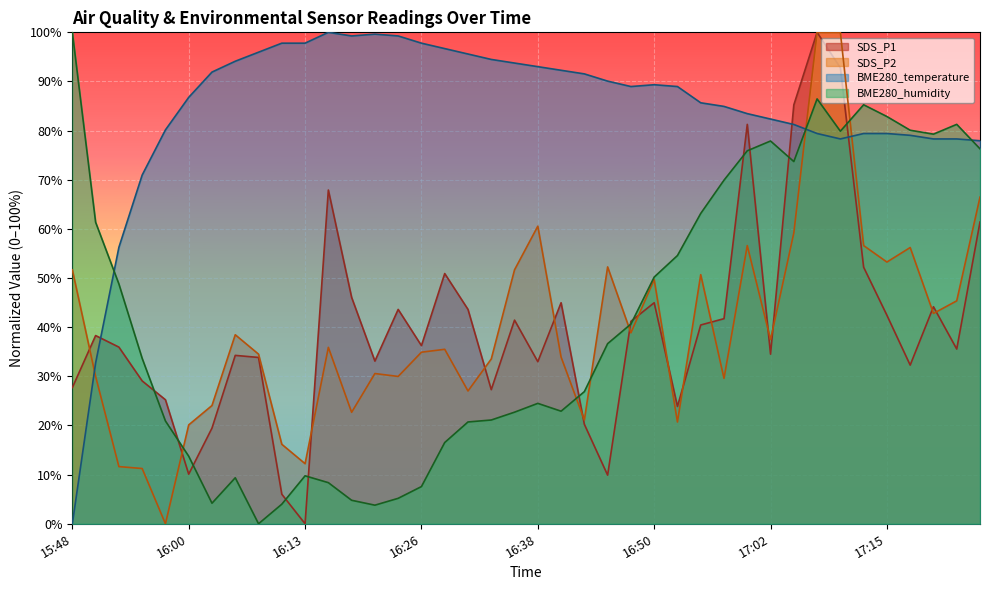

Which series has the largest total across all categories?

BME280_temperature